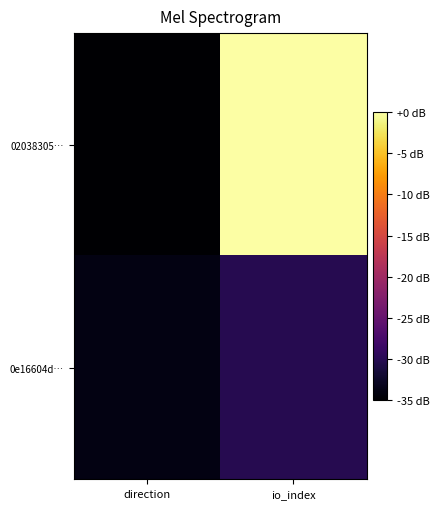

At io_index, list the series in order from smallest to largest.

0e16604d…, 02038305…